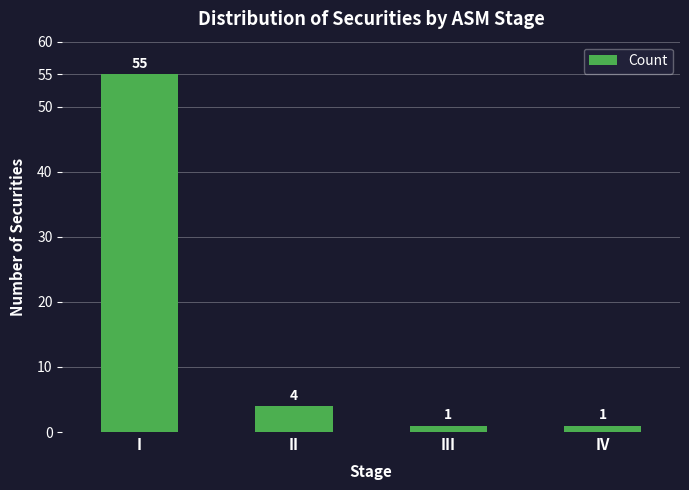

Where does the data first go above 4?

I